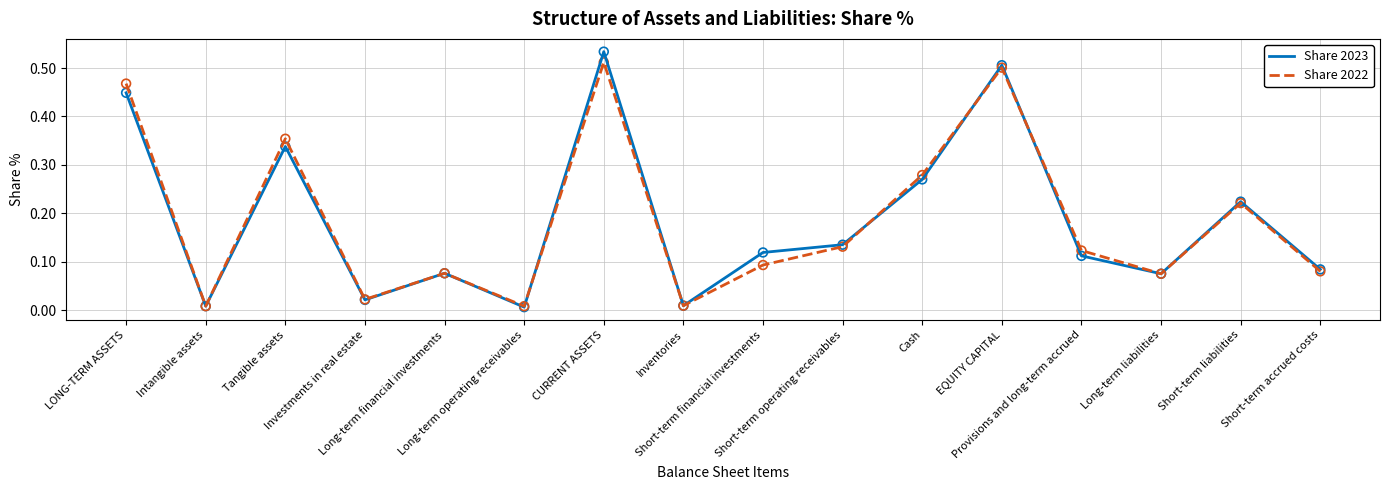

At which category is the sum across all series the highest?

CURRENT ASSETS